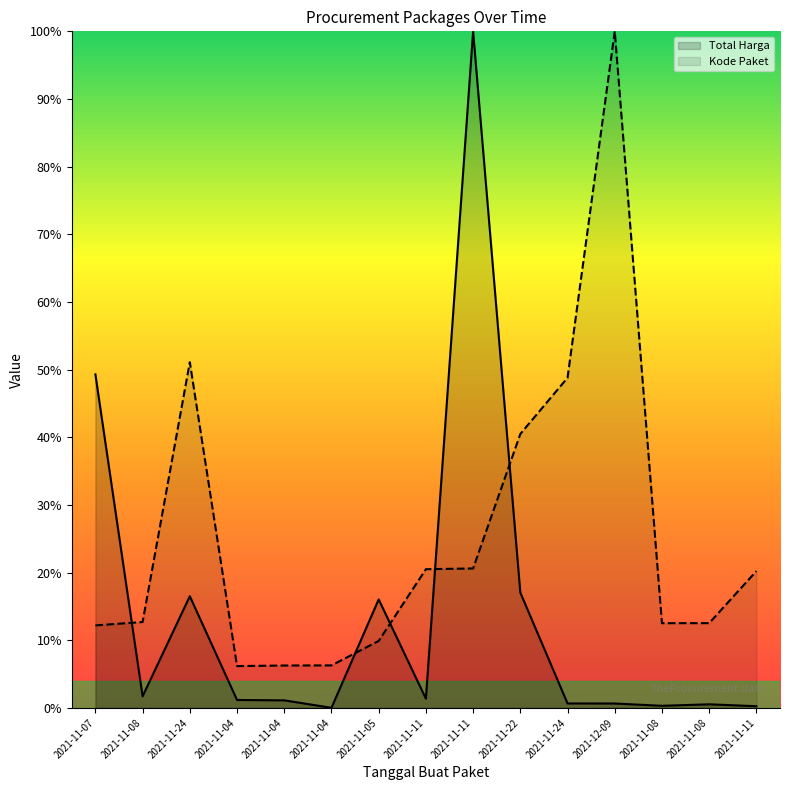

In Kode Paket, how many points are higher than both neighbors (excluding endpoints)?

2